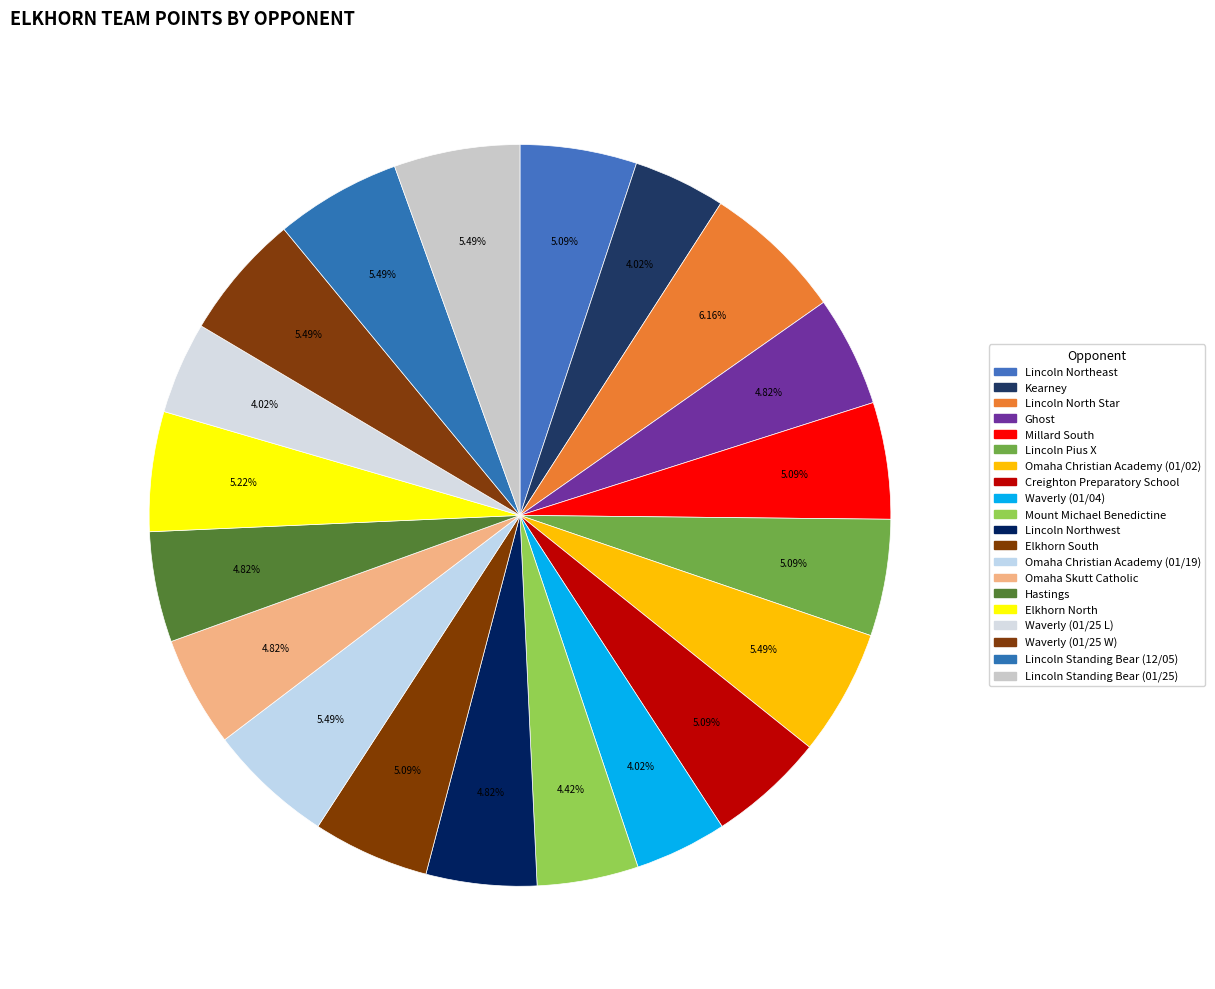

To the nearest percent, what portion does Creighton Preparatory School represent?

5%